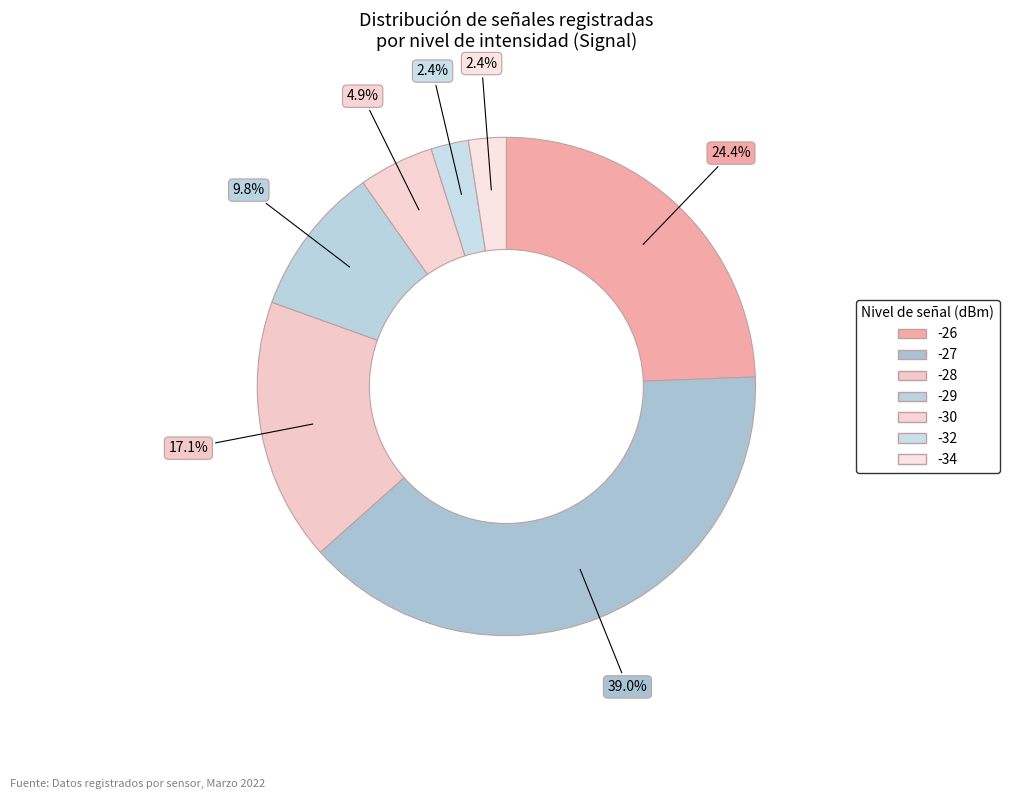

Count the number of slices in the pie.

7